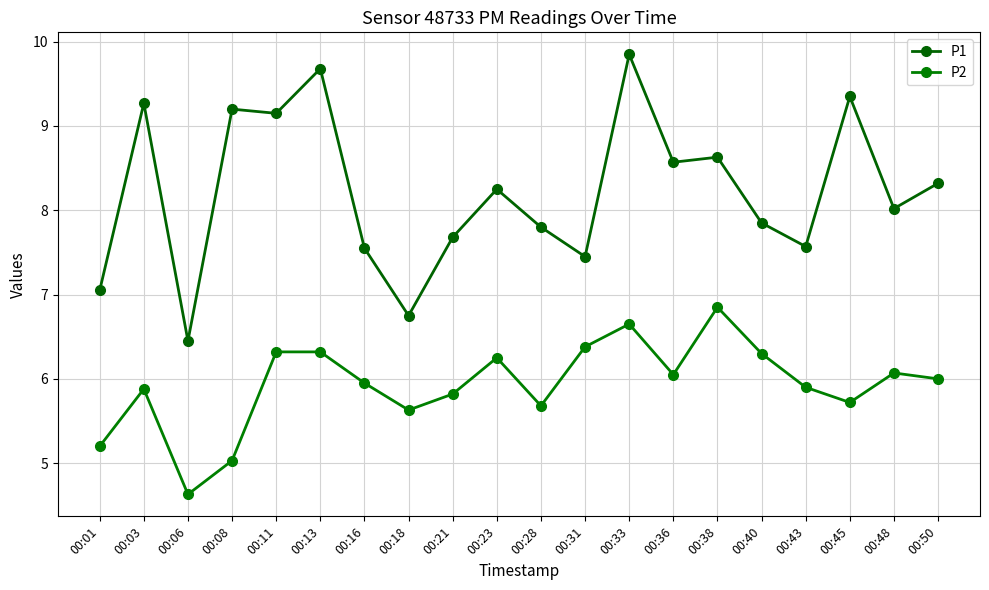

What is the maximum value for P1?

9.8